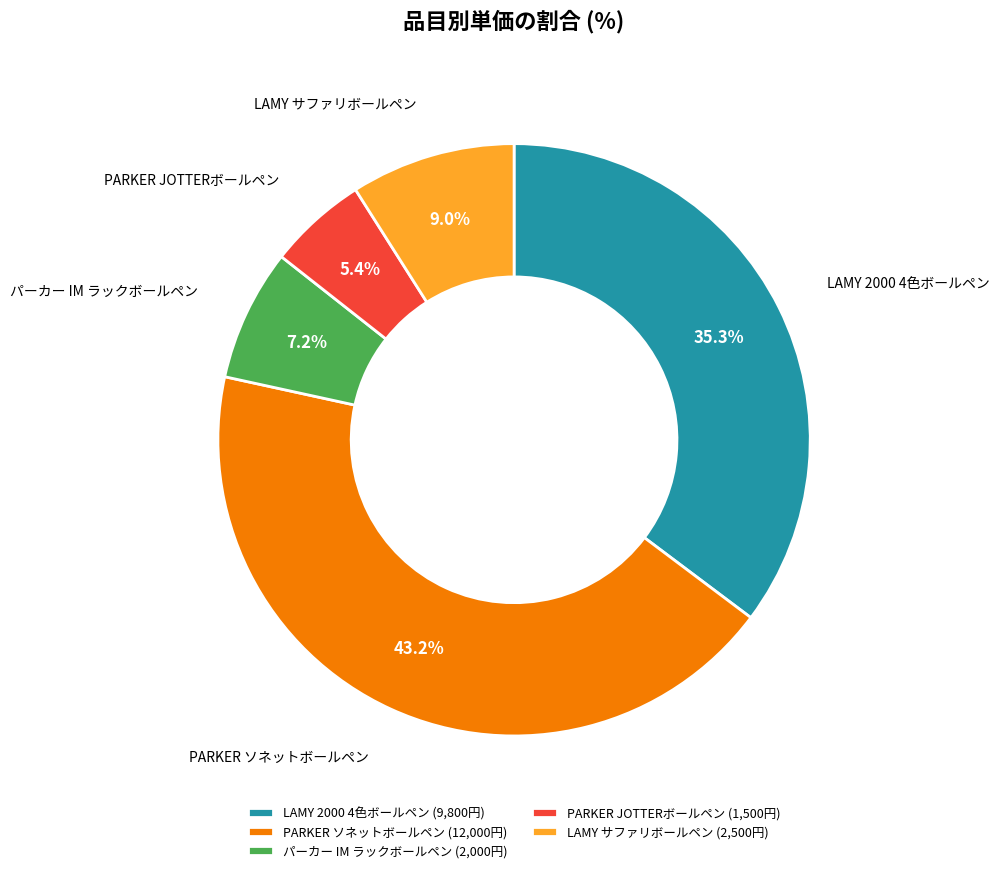

Which slice is the largest?

PARKER ソネットボールペン